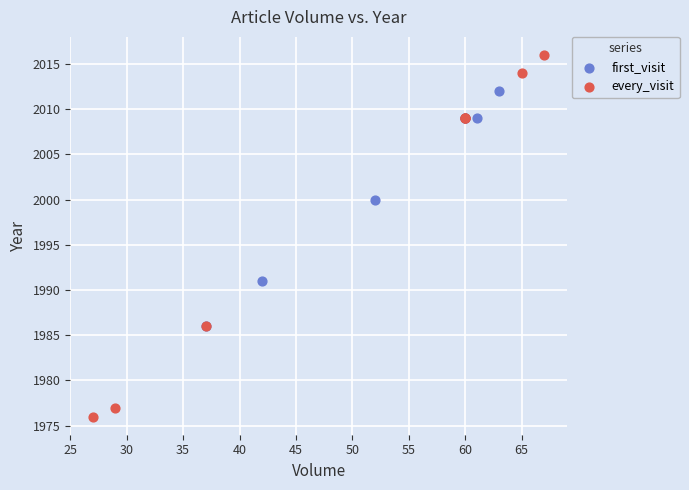

Which series has the largest Y range (max minus min)?

every_visit